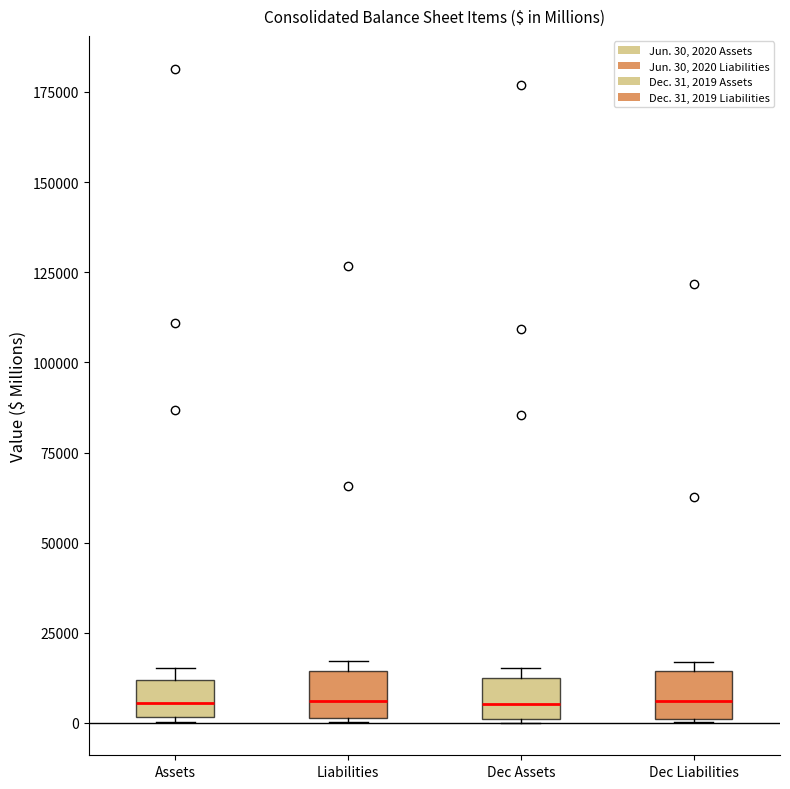

Where is the lower edge of the box for Liabilities on the y-axis? The values are not printed on the chart, so give them approximately, as read against the axis.

0